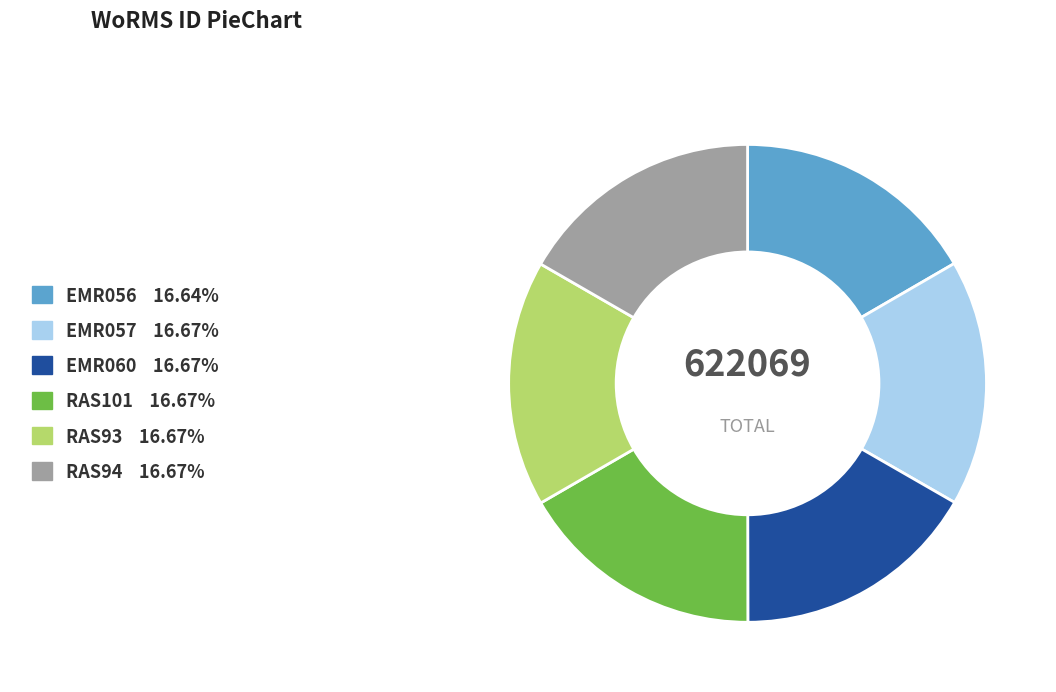

Is the sum of EMR056 and RAS93 greater than half?

No